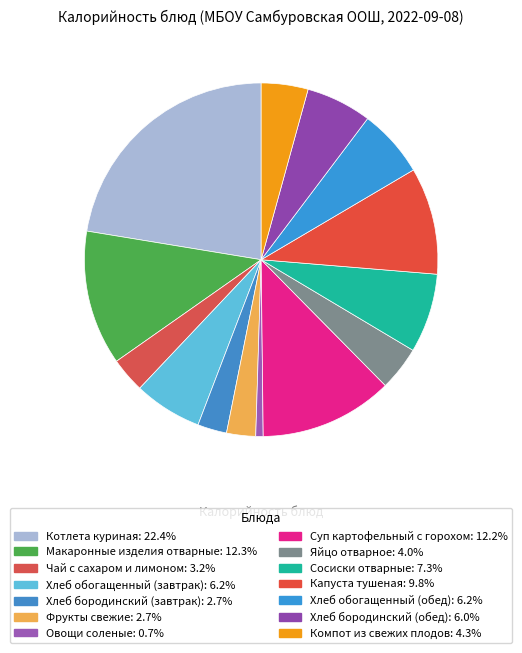

To the nearest percent, what percentage of the pie is Макаронные изделия отварные?

12%